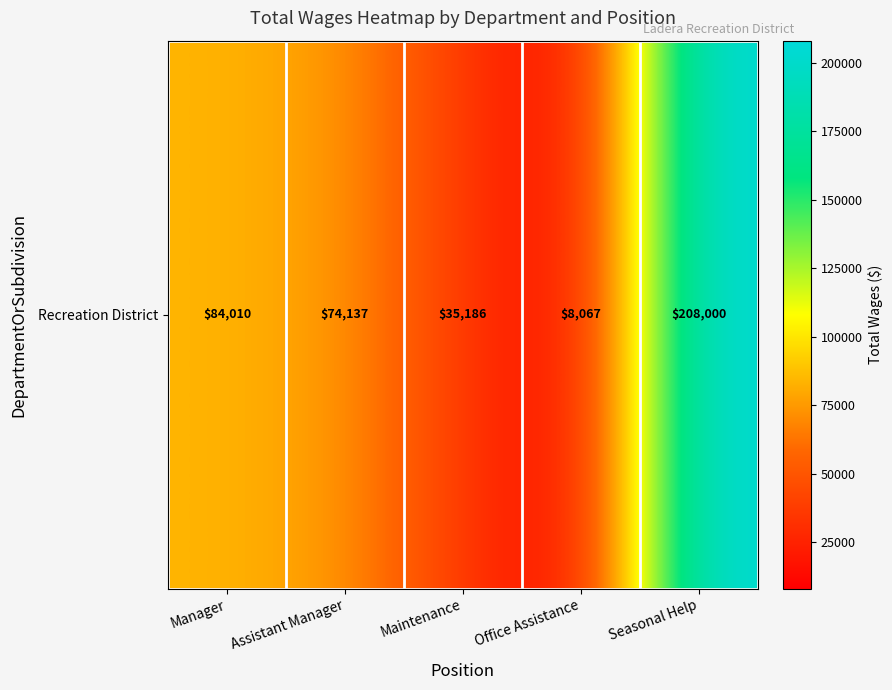

Reading left to right, what are all the values shown in this chart?

Manager=84010	Assistant Manager=74137	Maintenance=35186	Office Assistance=8067	Seasonal Help=208000